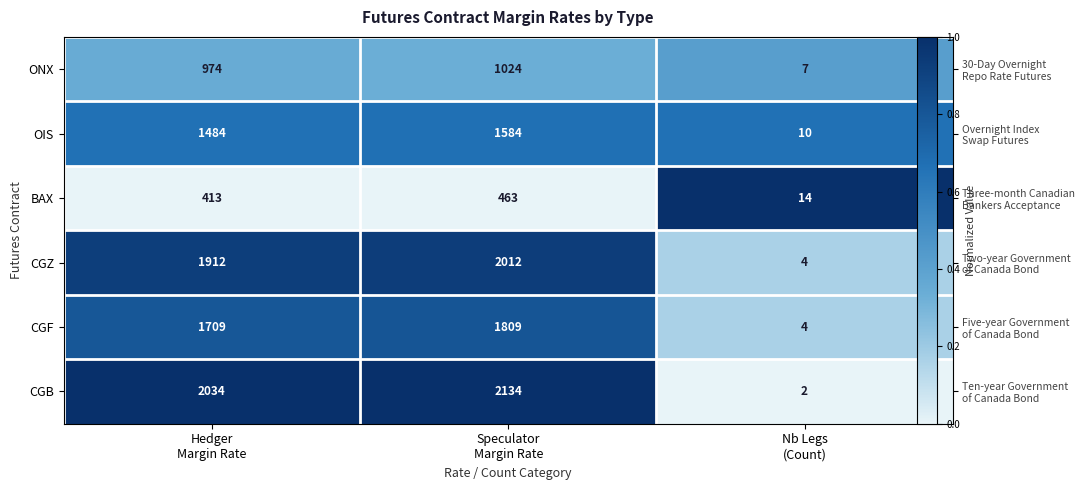

Between Hedger Margin Rate and Nb Legs (Count), which series saw the biggest shift?

CGB